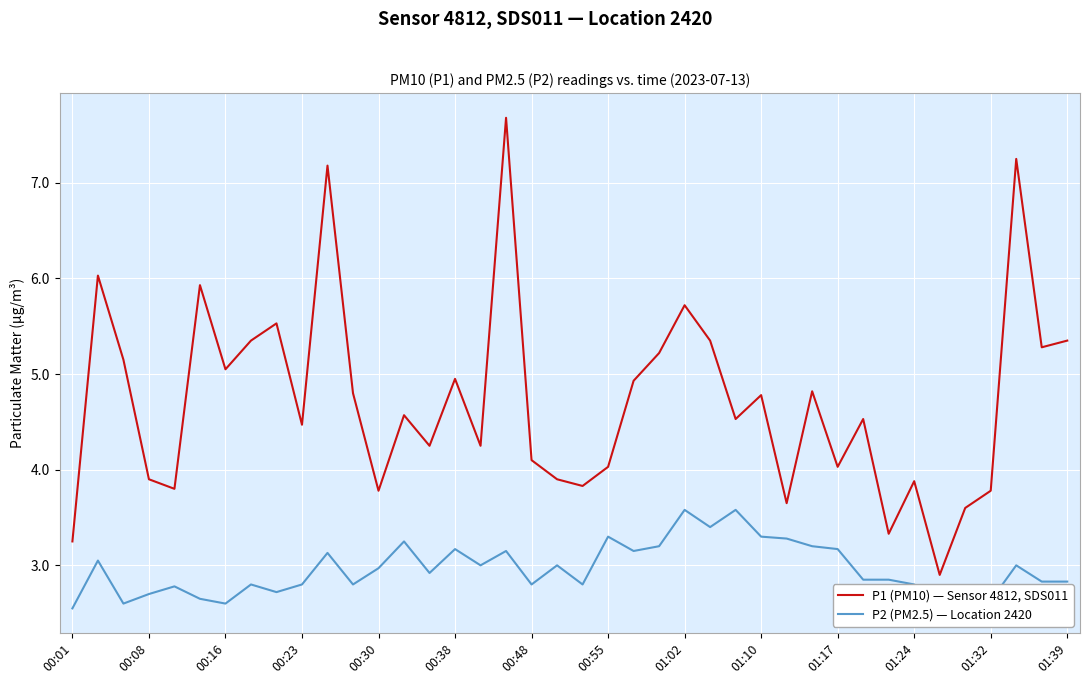

True or false: P2 (PM2.5) — Location 2420 and P1 (PM10) — Sensor 4812, SDS011 intersect in this chart.

False